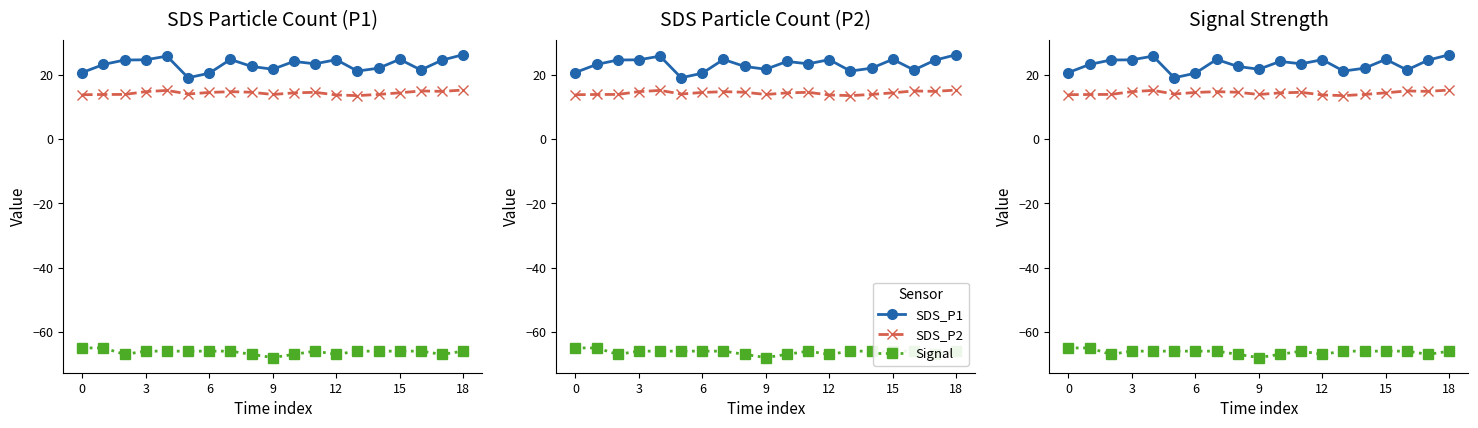

The Signal series shows -66.0 at 16. True or false?

True